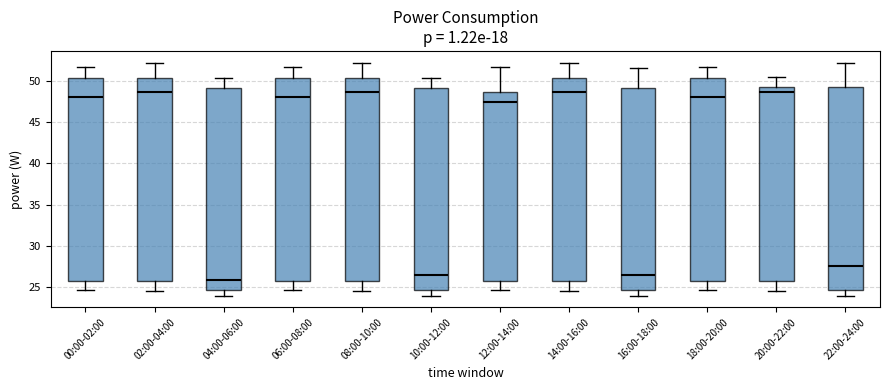

Reading left to right, transcribe this box plot: for each box, give where its median line is, the range the box spans, and where its two whiskers end, as read against the y-axis. The values are not printed on the chart, so give them approximately, as read against the axis.

00:00-02:00: median 48.0, box 26.0 to 50.5, whiskers 24.5 to 51.5
02:00-04:00: median 48.5, box 26.0 to 50.5, whiskers 24.5 to 52.0
04:00-06:00: median 26.0, box 24.5 to 49.0, whiskers 24.0 to 50.5
06:00-08:00: median 48.0, box 26.0 to 50.5, whiskers 24.5 to 51.5
08:00-10:00: median 48.5, box 26.0 to 50.5, whiskers 24.5 to 52.0
10:00-12:00: median 26.5, box 24.5 to 49.0, whiskers 24.0 to 50.5
12:00-14:00: median 47.5, box 26.0 to 48.5, whiskers 24.5 to 51.5
14:00-16:00: median 48.5, box 26.0 to 50.5, whiskers 24.5 to 52.0
16:00-18:00: median 26.5, box 24.5 to 49.0, whiskers 24.0 to 51.5
18:00-20:00: median 48.0, box 26.0 to 50.5, whiskers 24.5 to 51.5
20:00-22:00: median 48.5, box 26.0 to 49.0, whiskers 24.5 to 50.5
22:00-24:00: median 27.5, box 24.5 to 49.0, whiskers 24.0 to 52.0